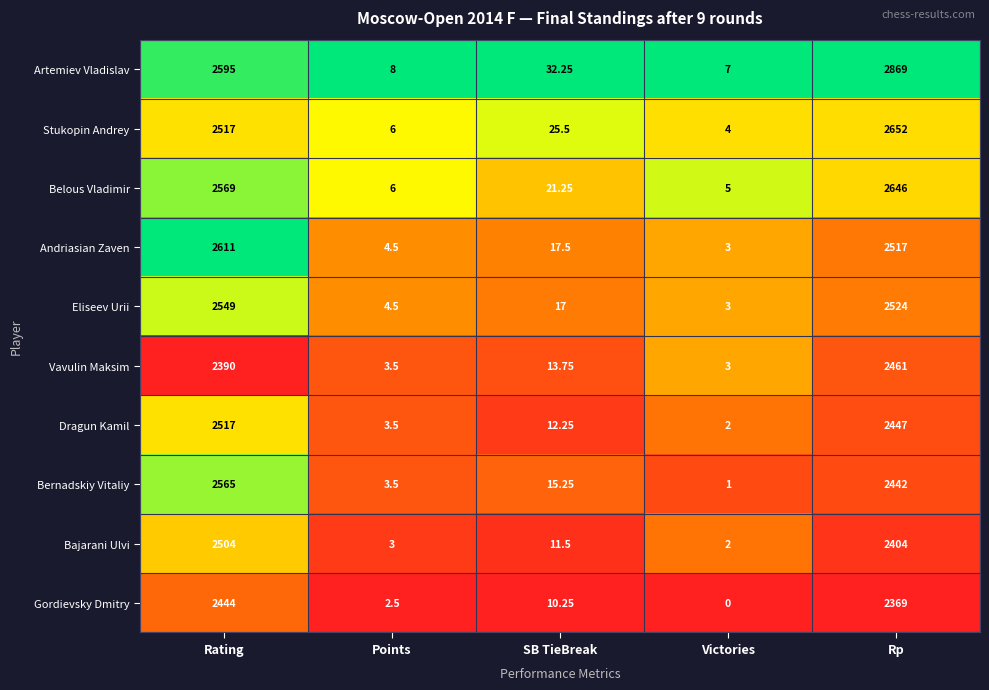

At which category does the chart reach its minimum across all series?

Victories